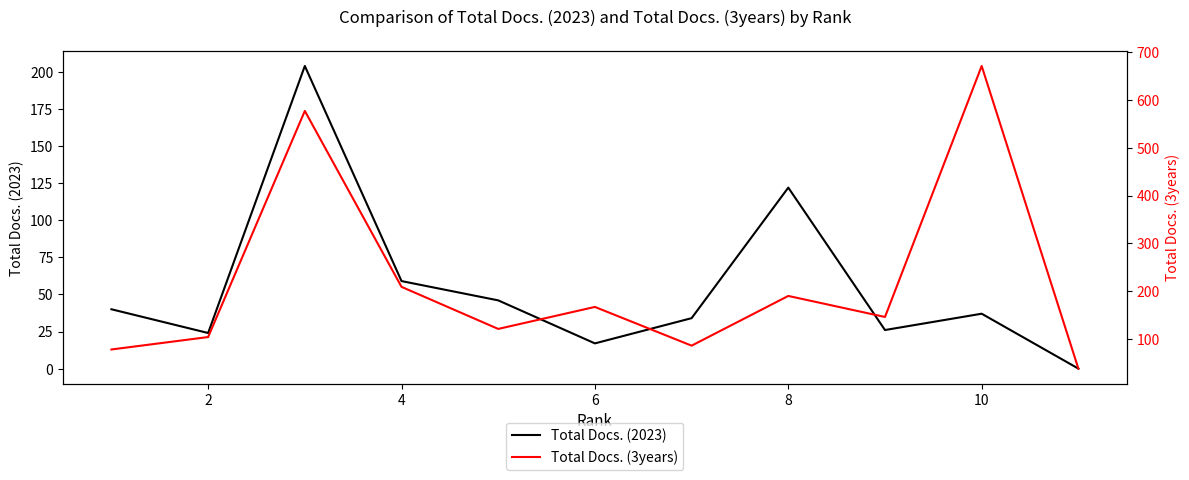

The value of Total Docs. (2023) at 6 is 17. True or false?

True